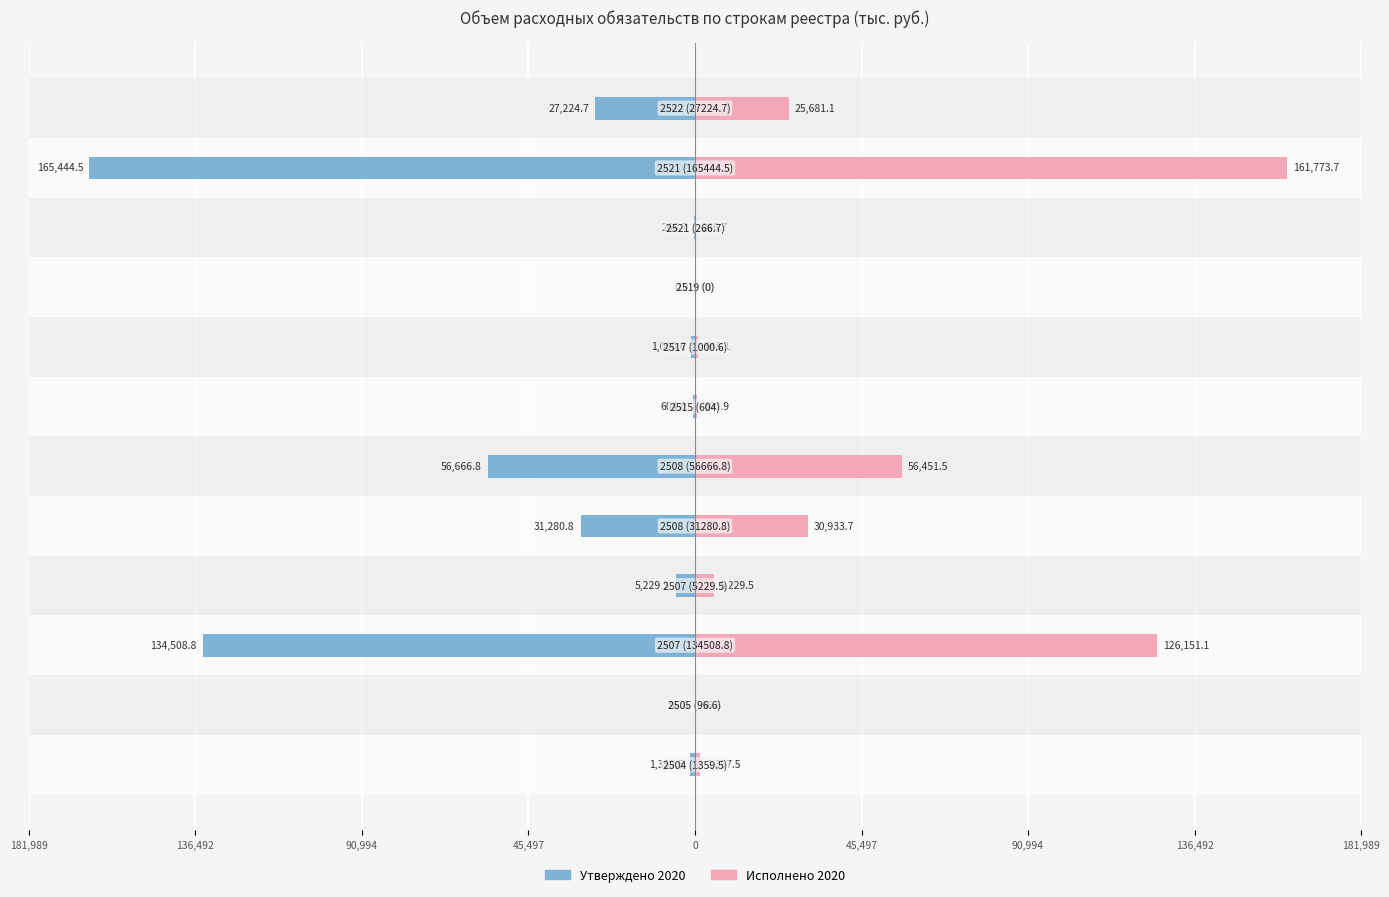

Which series changed the most between 0 and 10?

Утверждено 2020